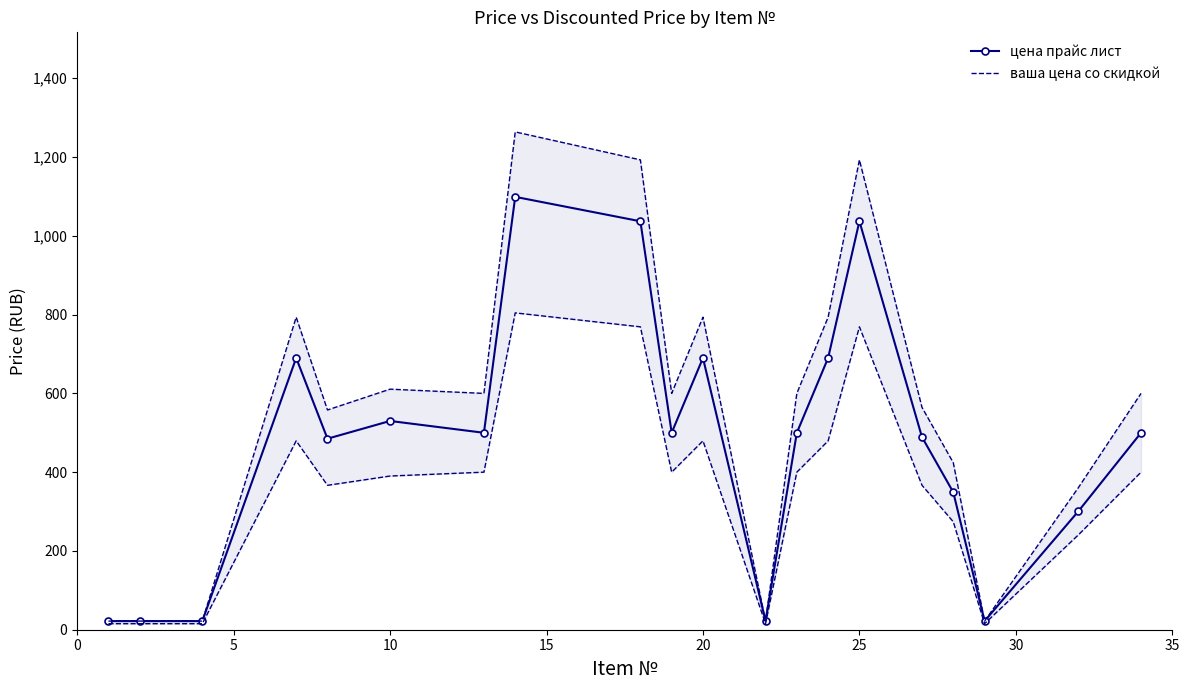

How many lines are shown in the chart?

2